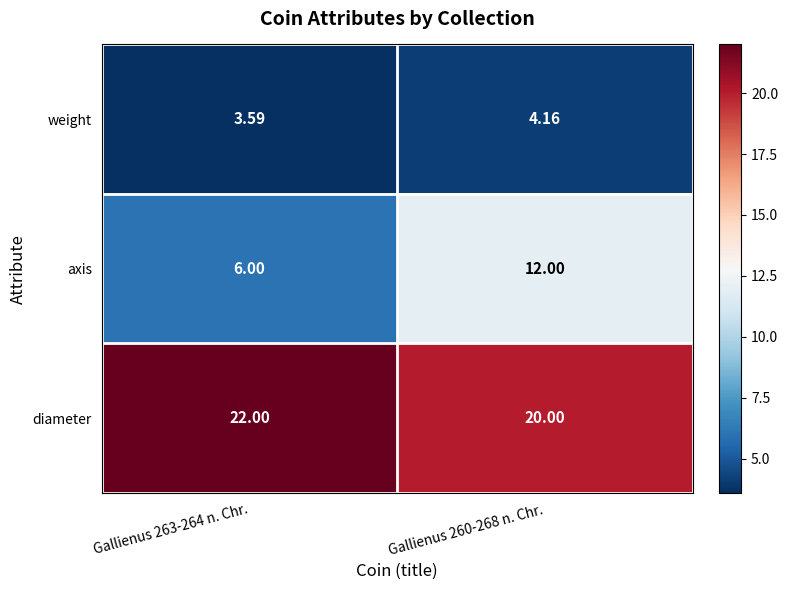

Rank the series by their average value, from lowest to highest.

weight, axis, diameter